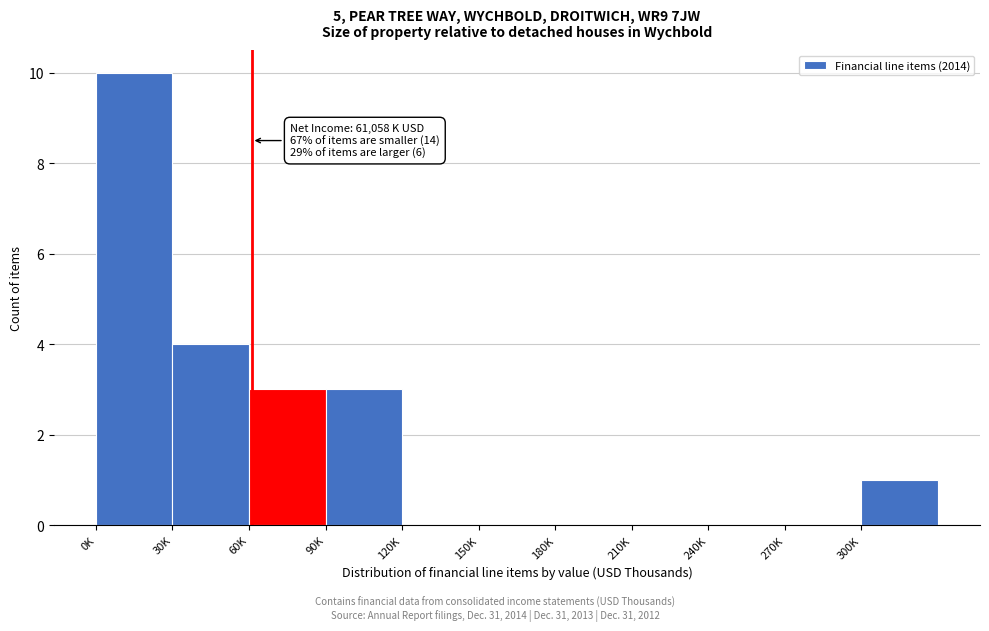

Reading left to right, extract all data points from this chart.

0K=10	30K=4	60K=3	90K=3	120K=0	150K=0	180K=0	210K=0	240K=0	270K=0	300K=1